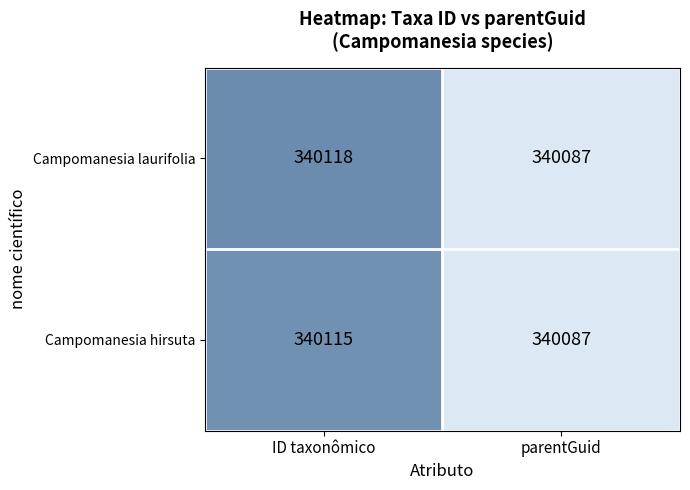

Read the Campomanesia hirsuta value at ID taxonômico, to the nearest 10.

340120